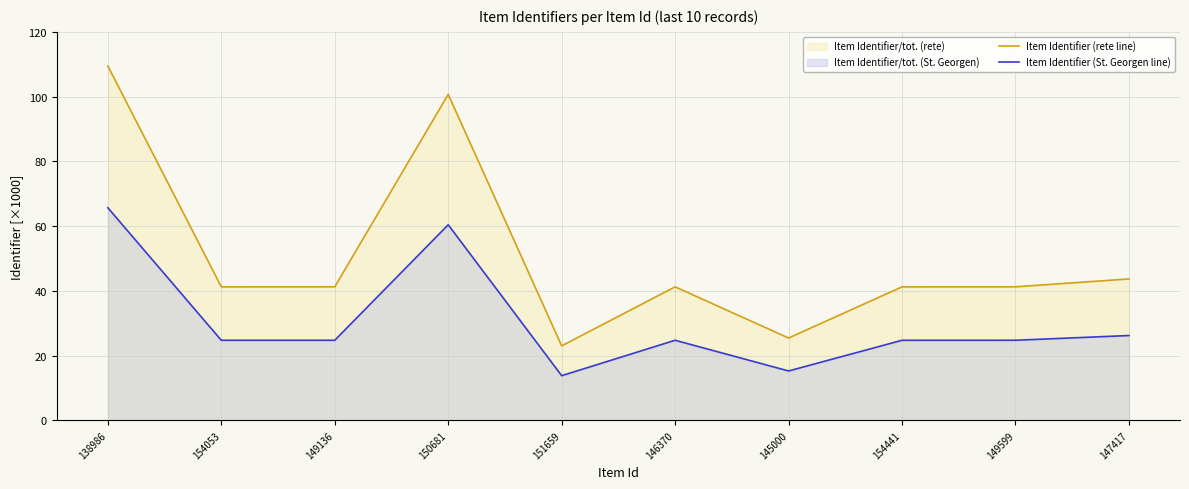

Read the Item Identifier (St. Georgen line) value at 154441.

24.7